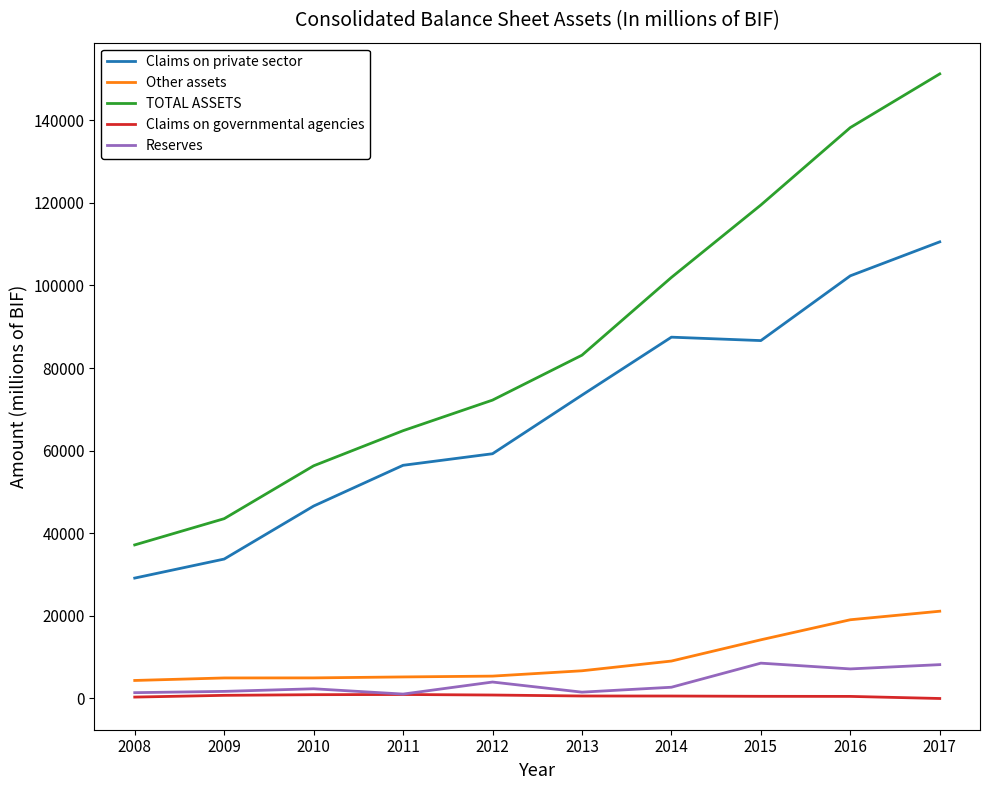

What is the difference between the highest and lowest values at 2015?

118933.0